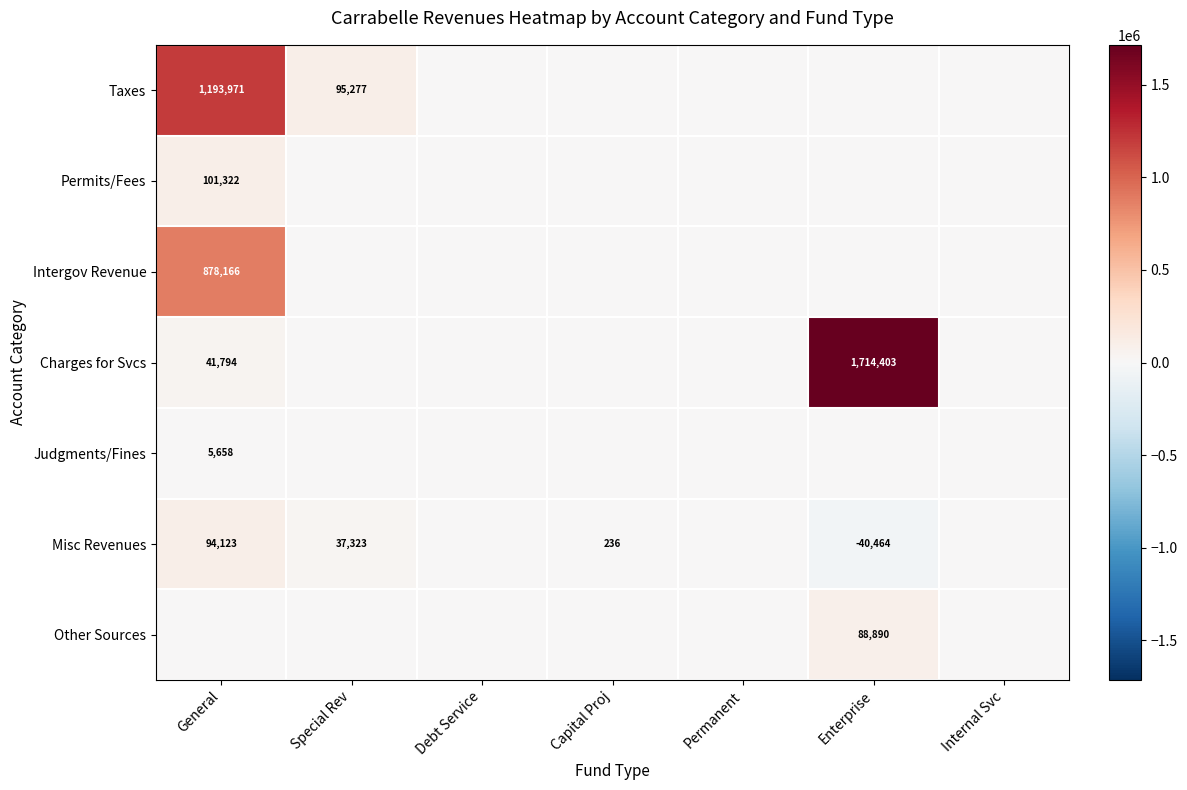

At which category does the chart reach its minimum across all series?

Enterprise